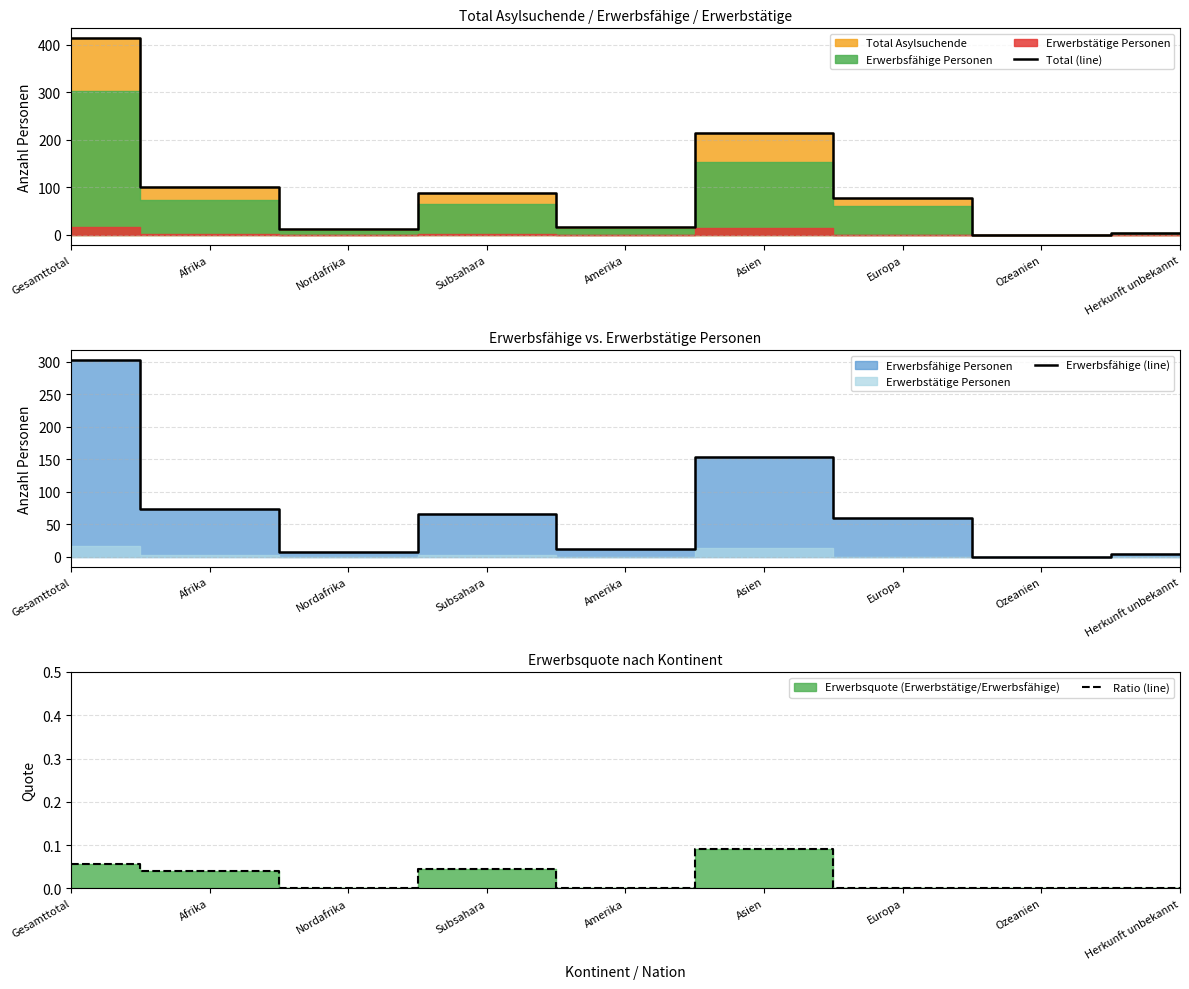

What is the difference between the maximum and minimum values in the Ratio (line) series?

0.1